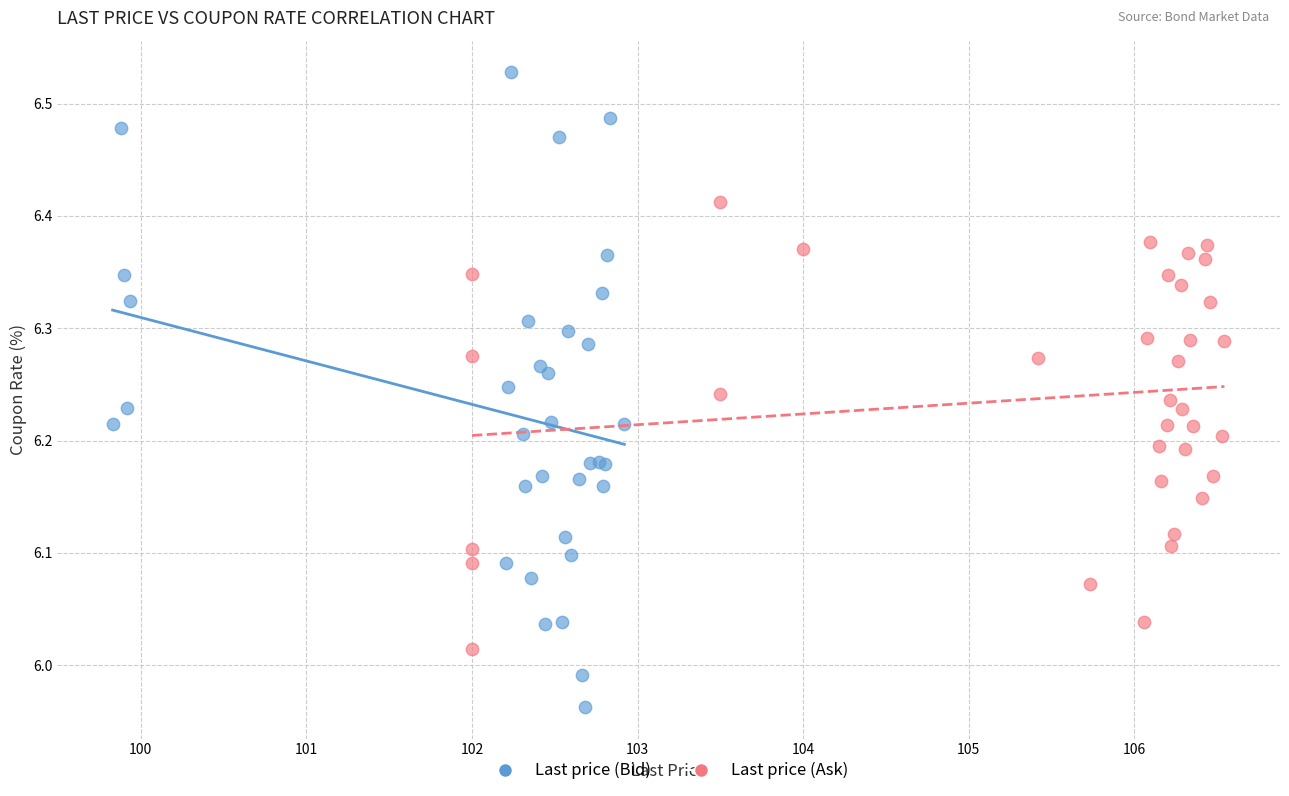

Which series contains the lowest Y value?

Last price (Bid)